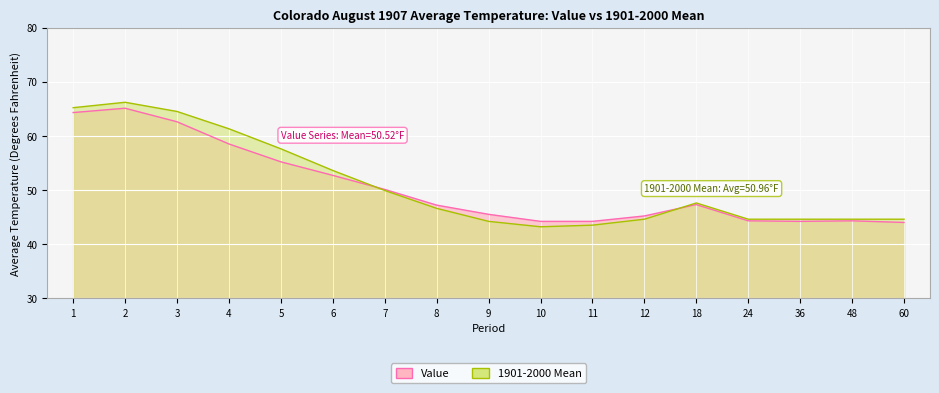

At 24, list the series in order from smallest to largest.

Value, 1901-2000 Mean